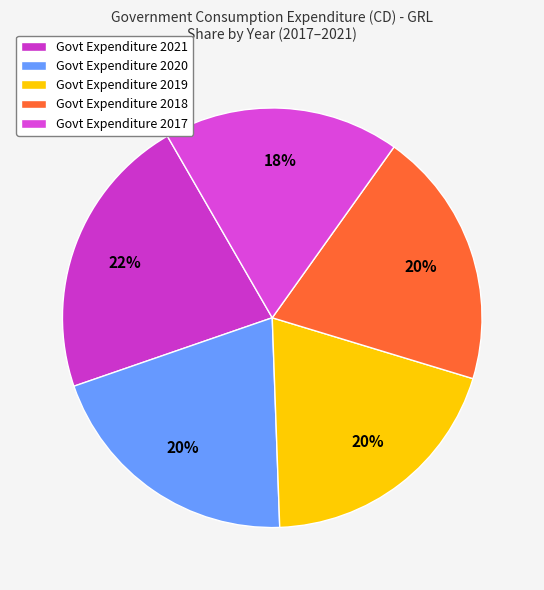

How many slices are in this pie chart?

5